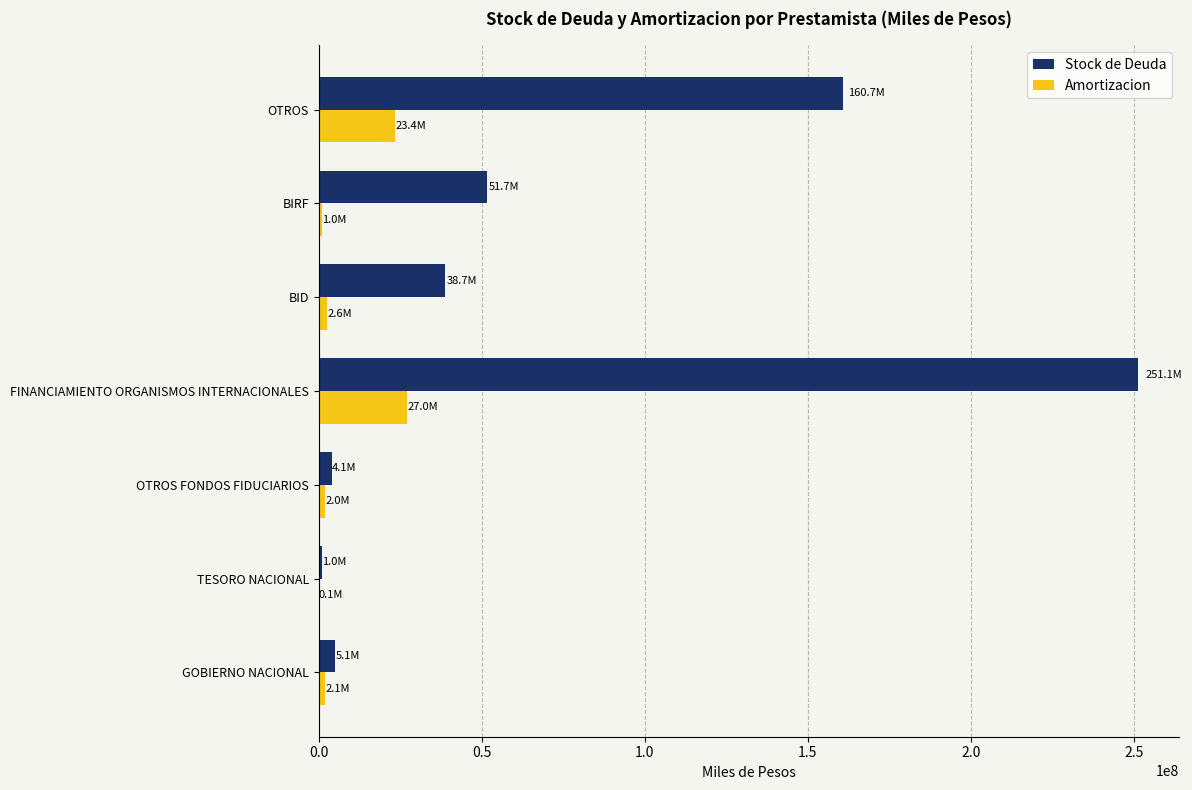

At which label does Stock de Deuda reach its peak?

FINANCIAMIENTO ORGANISMOS INTERNACIONALES